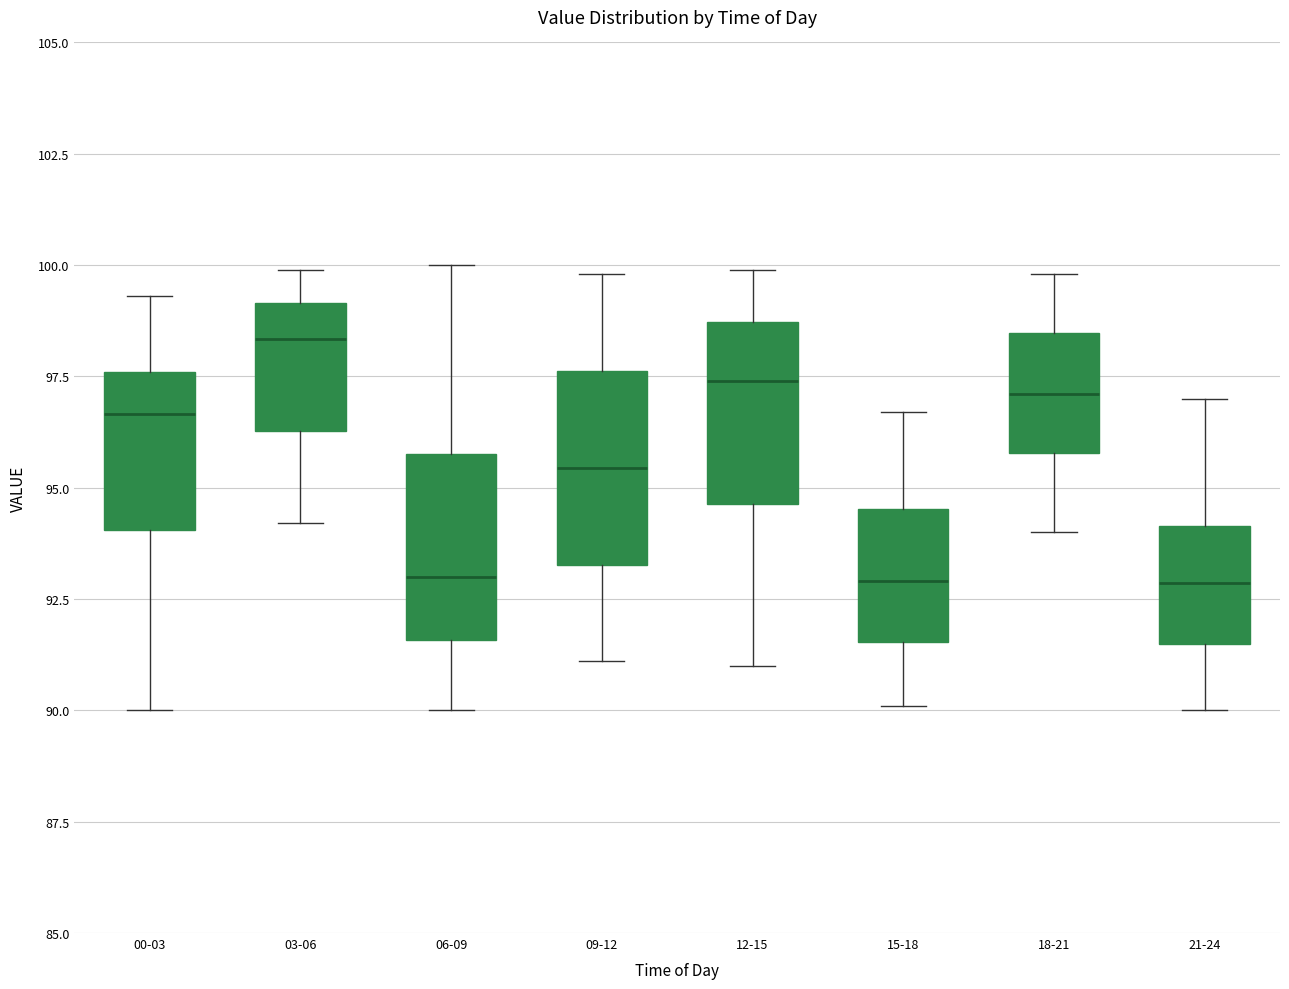

Reading left to right, read every box against the y-axis: the position of its median line, the range the box covers, and the ends of its whiskers. The values are not printed on the chart, so give them approximately, as read against the axis.

00-03: median 96.5, box 94.0 to 97.5, whiskers 90.0 to 99.5
03-06: median 98.5, box 96.5 to 99.0, whiskers 94.0 to 100.0
06-09: median 93.0, box 91.5 to 96.0, whiskers 90.0 to 100.0
09-12: median 95.5, box 93.5 to 97.5, whiskers 91.0 to 100.0
12-15: median 97.5, box 94.5 to 98.5, whiskers 91.0 to 100.0
15-18: median 93.0, box 91.5 to 94.5, whiskers 90.0 to 96.5
18-21: median 97.0, box 96.0 to 98.5, whiskers 94.0 to 100.0
21-24: median 93.0, box 91.5 to 94.0, whiskers 90.0 to 97.0